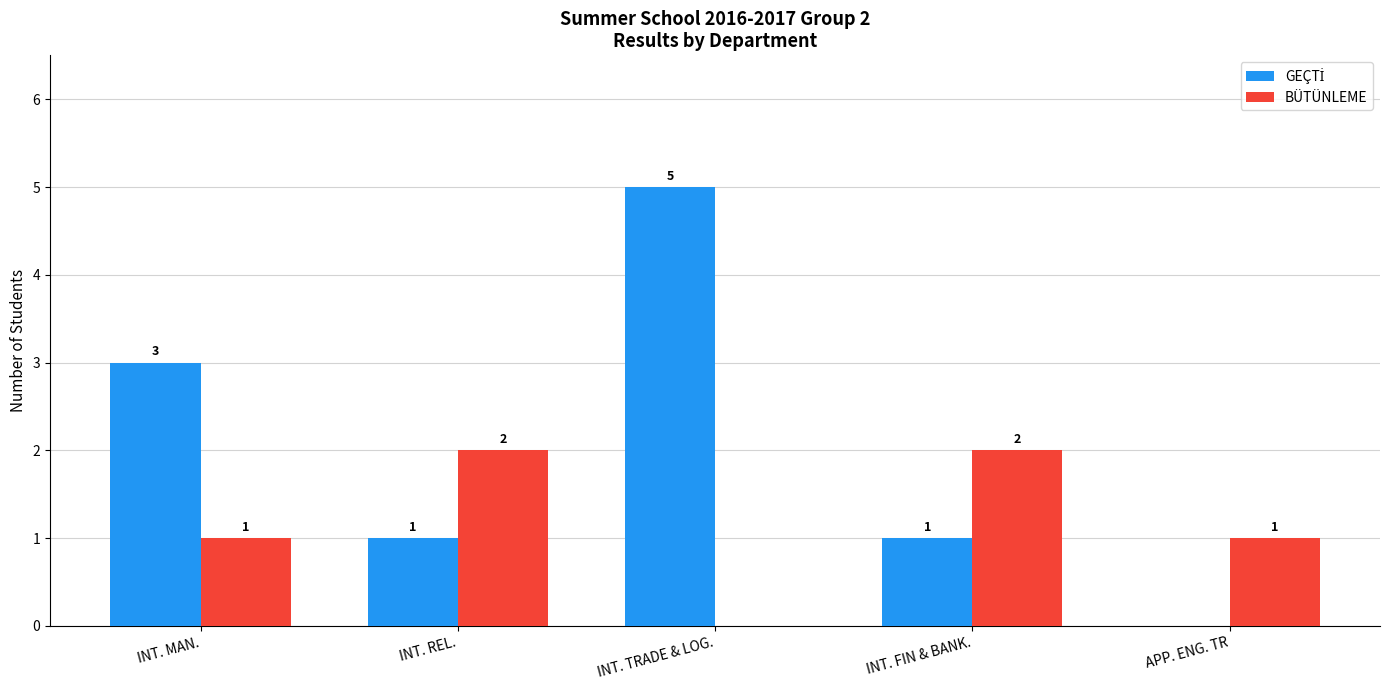

How many series are shown in this chart?

2